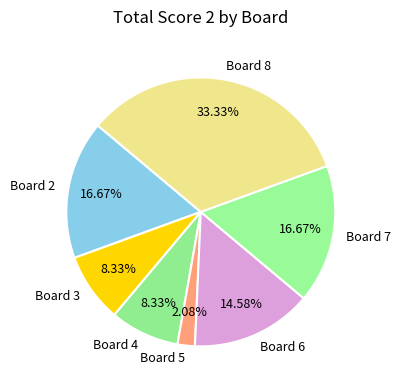

What is the largest slice in the pie chart?

Board 8